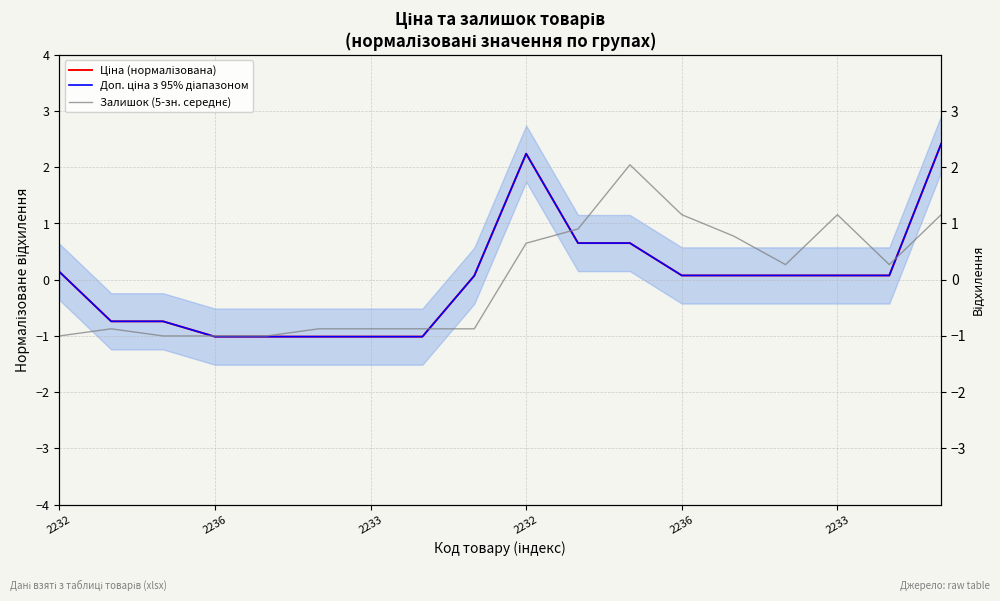

How many lines are shown in the chart?

3